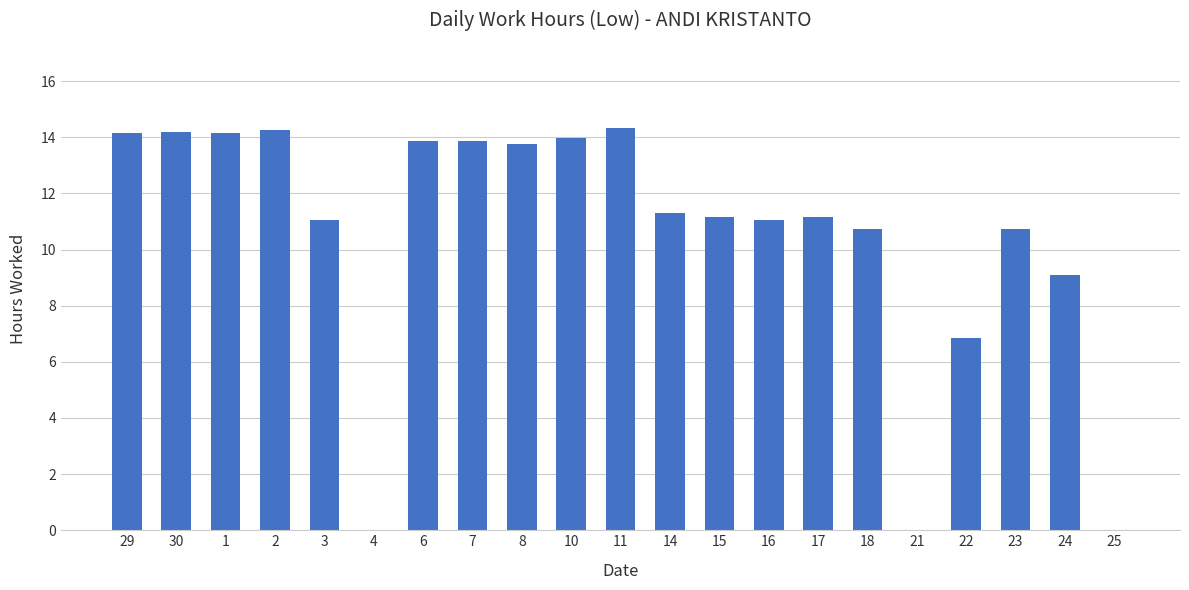

How many series are shown in this chart?

1